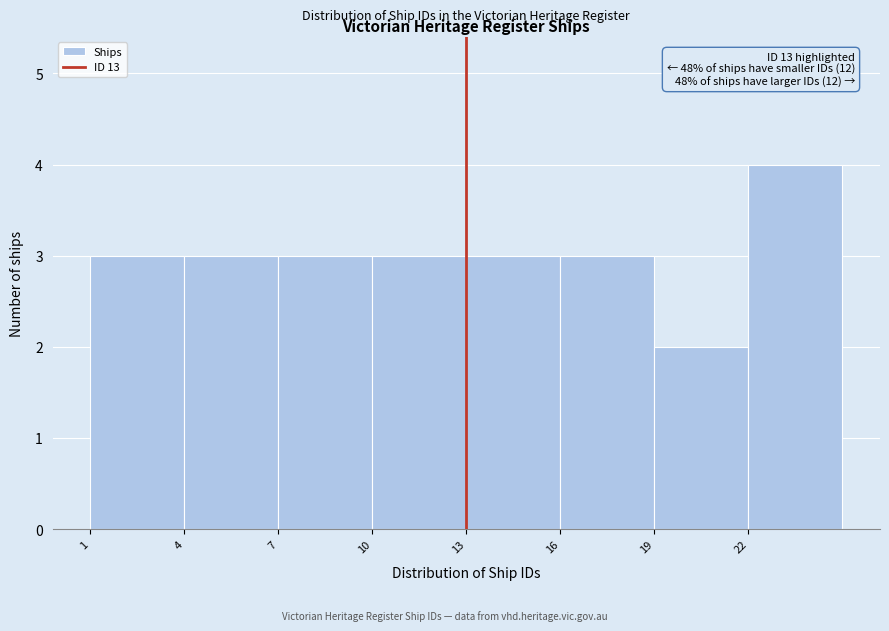

Which range on the x-axis has the tallest bar?

22 to 25